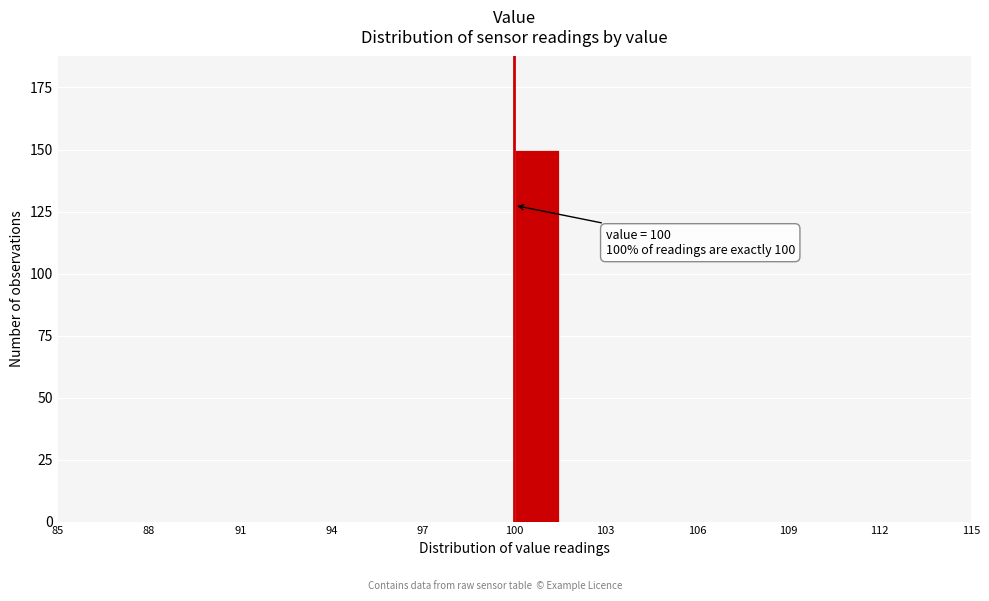

Around what value on the x-axis is the tallest bar? Give the approximate position of its centre, as read against the axis.

101.0